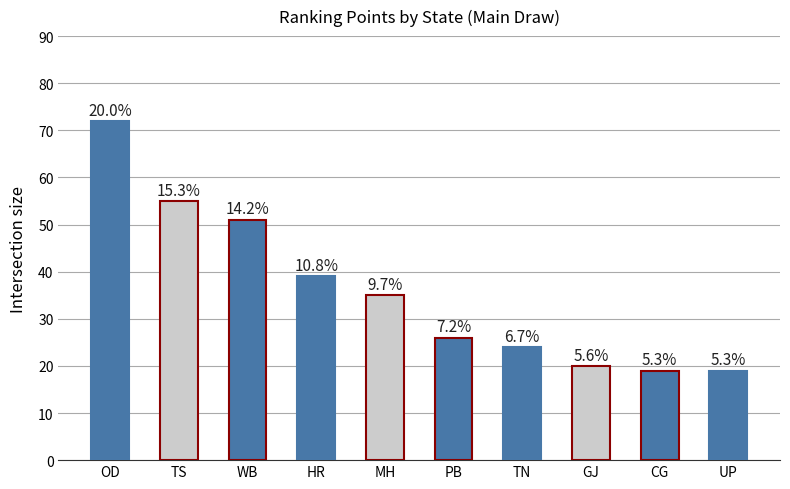

How many bars are there in total?

10